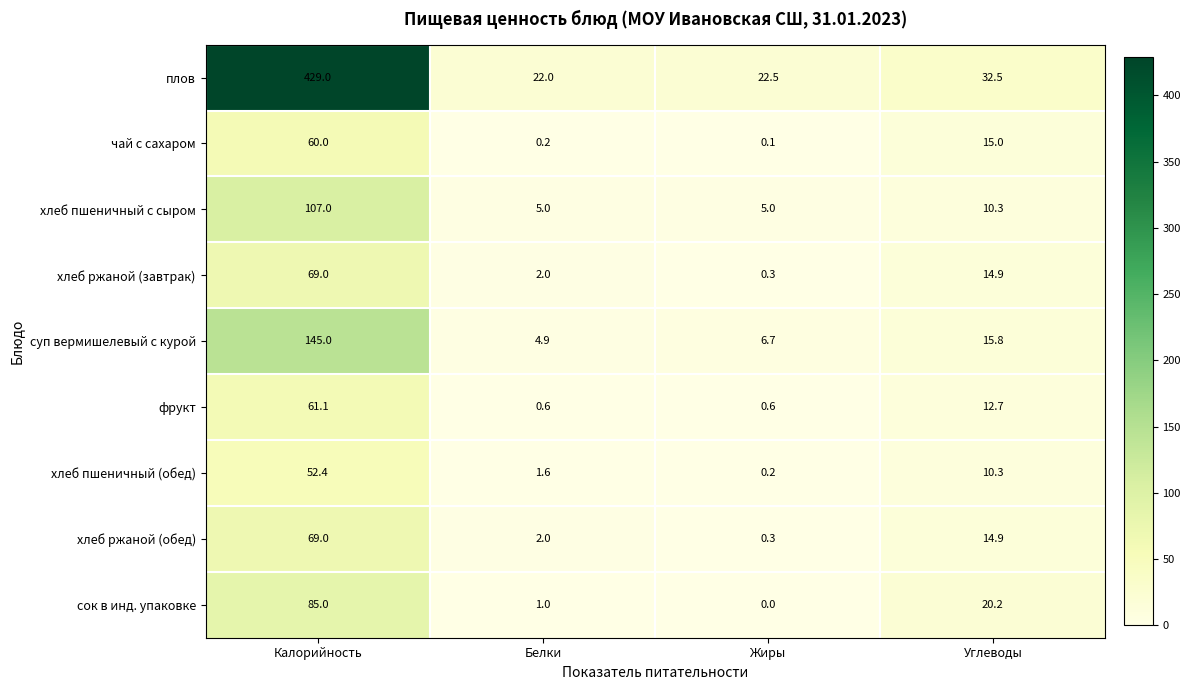

Which series has the largest range (max minus min)?

плов